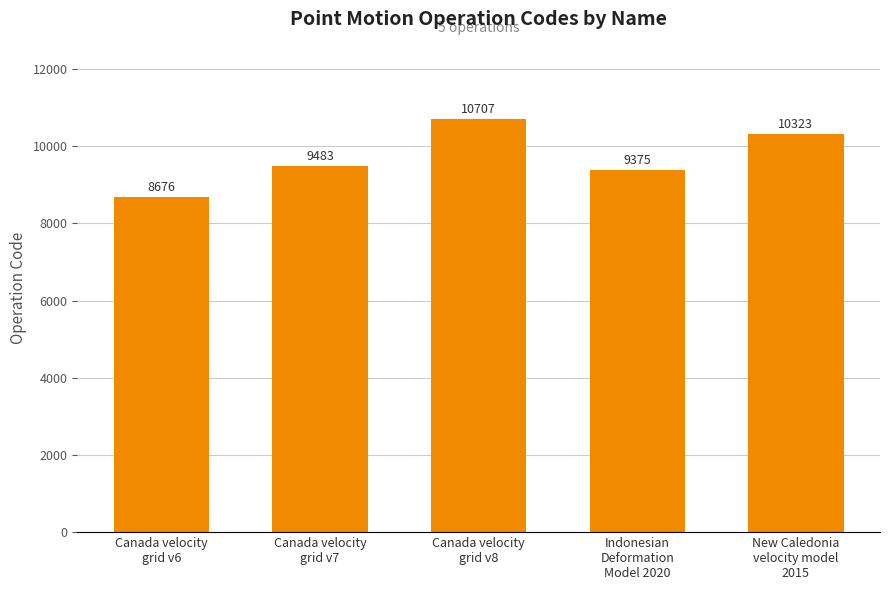

Reading left to right, list all the values displayed in this chart.

8676	9483	10707	9375	10323